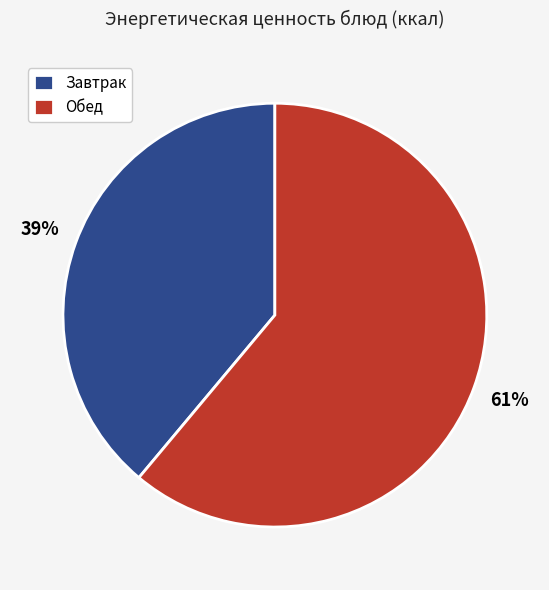

Does any single category account for the majority?

Yes